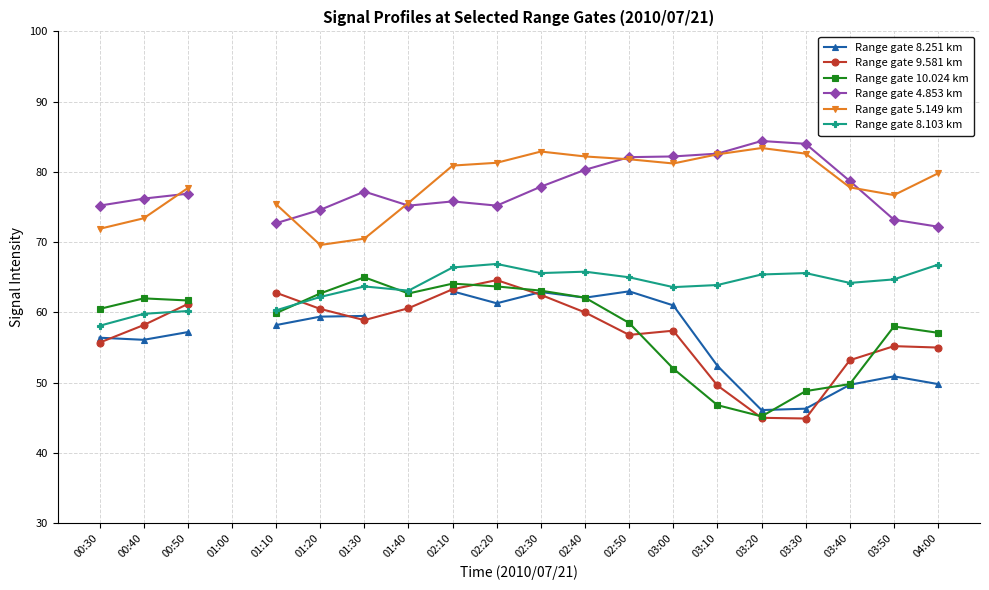

The Range gate 4.853 km series shows 101.2 at 01:40. True or false?

False